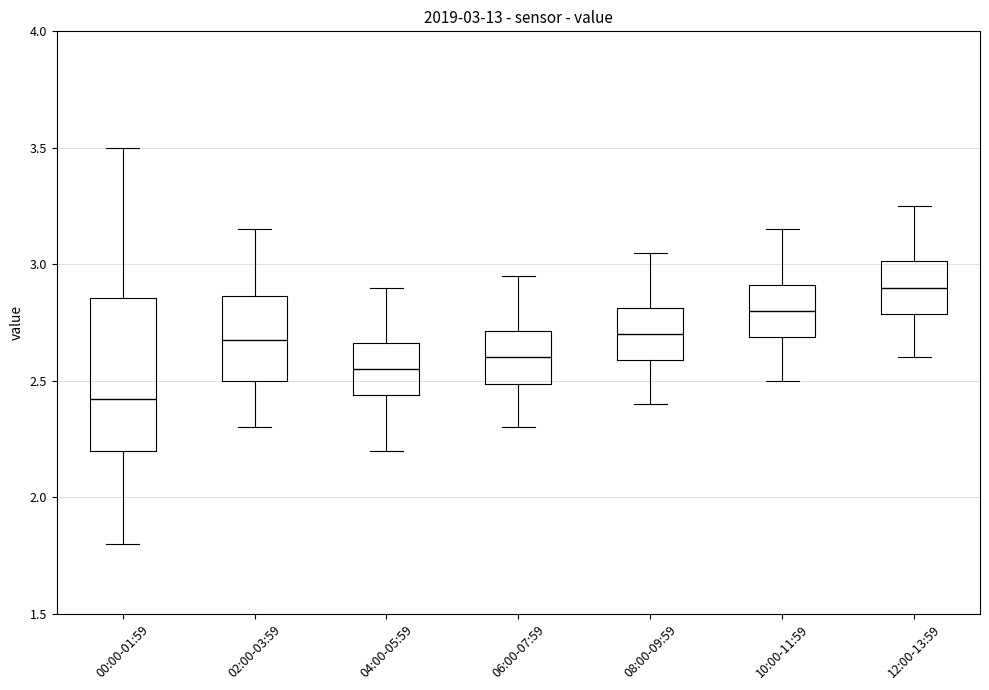

Which box has the highest median line?

12:00-13:59